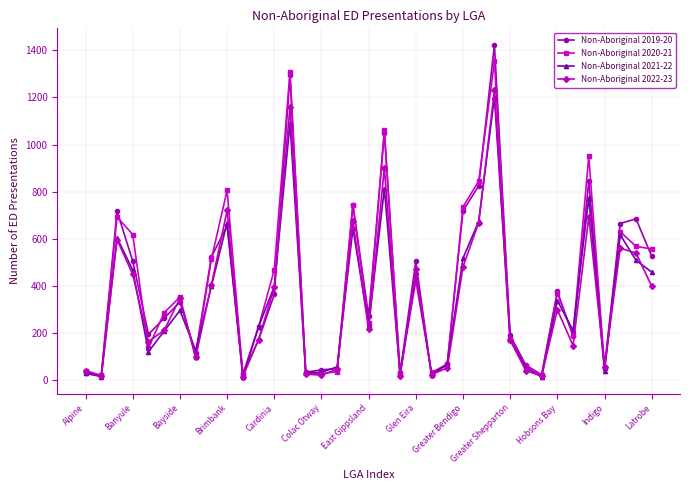

In Non-Aboriginal 2019-20, how many points are higher than both neighbors (excluding endpoints)?

11